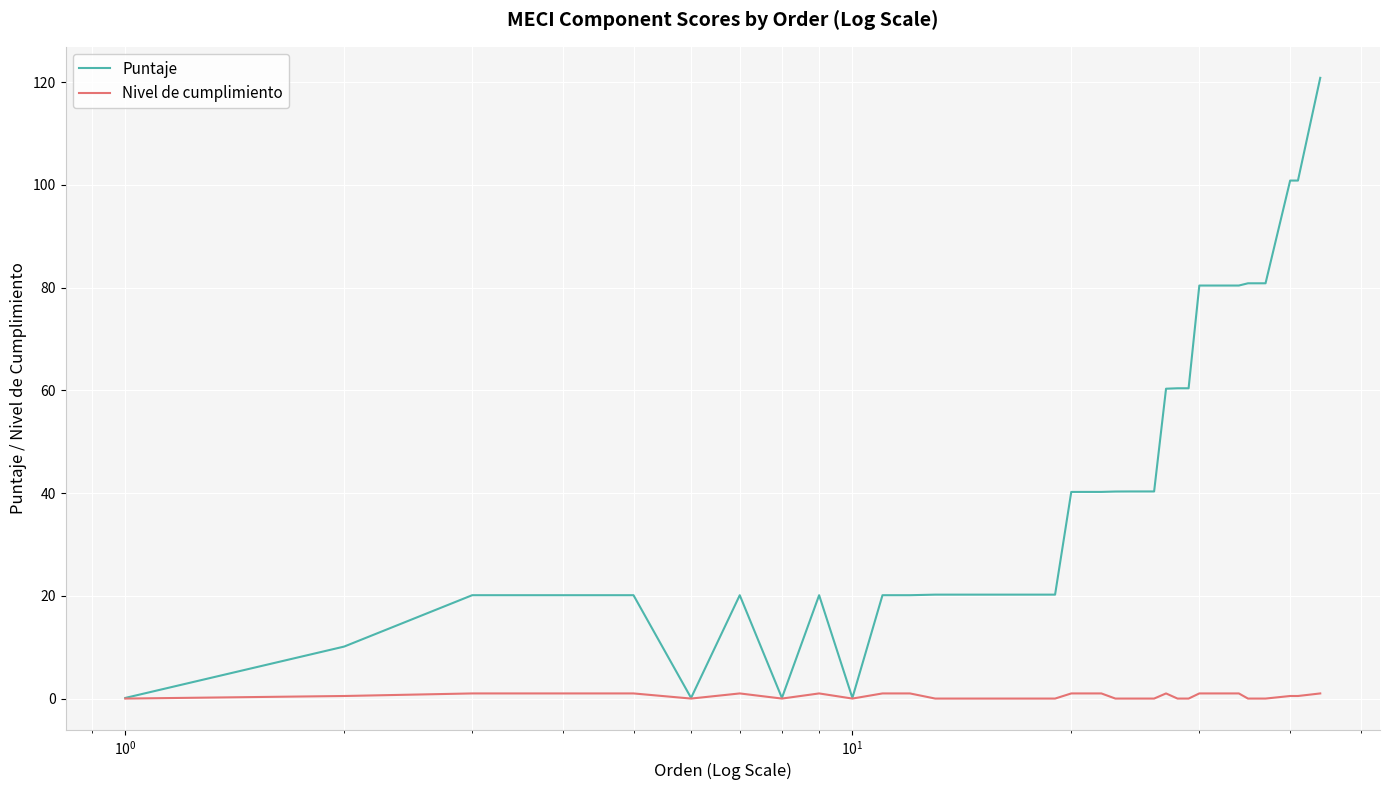

What is the average value of the Puntaje series?

43.1